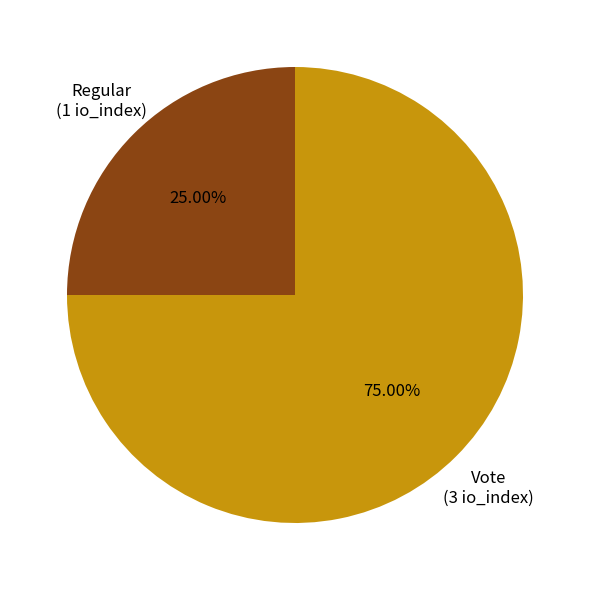

Is it true that Regular is 16% of the pie?

False